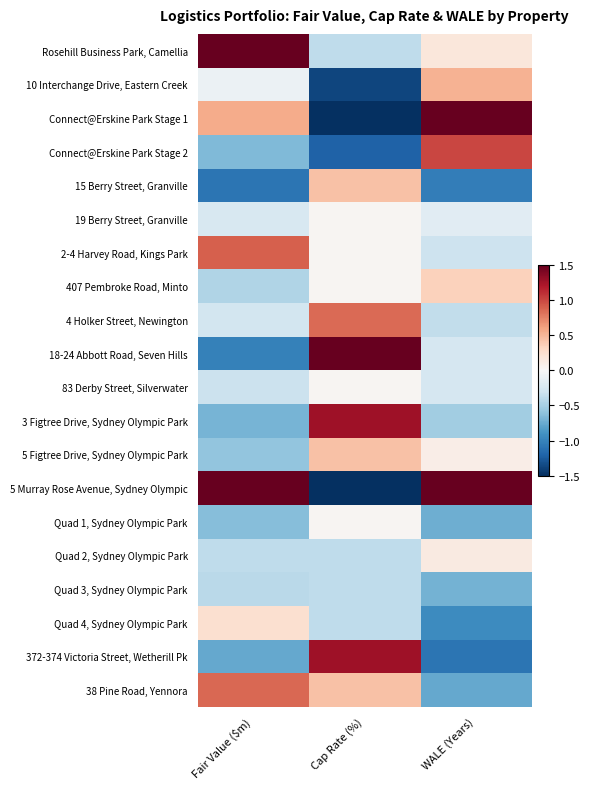

How many series are shown in this chart?

20